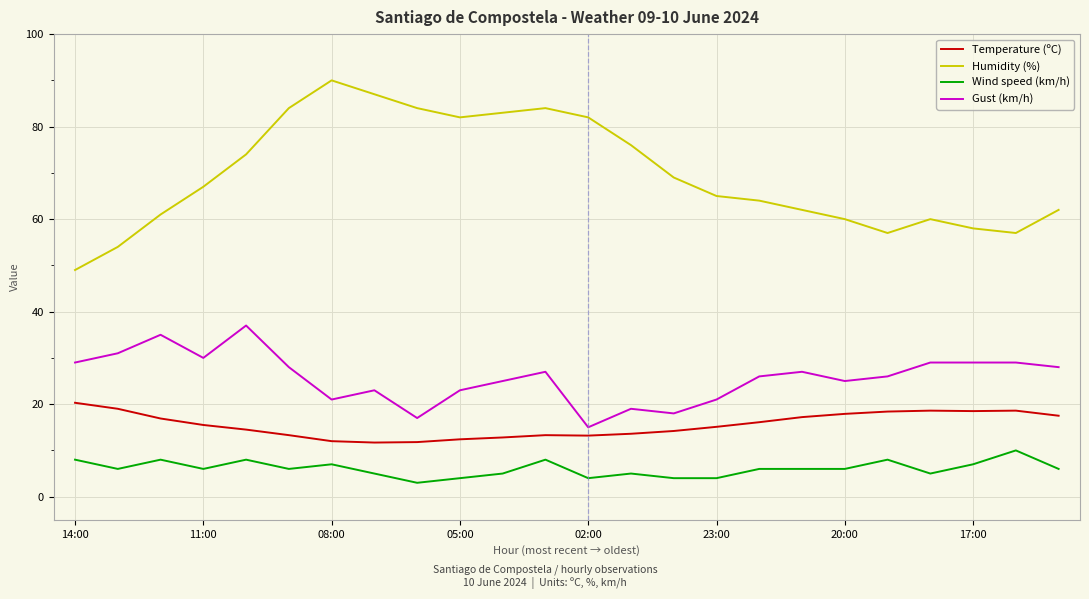

Which series has the largest range (max minus min)?

Humidity (%)